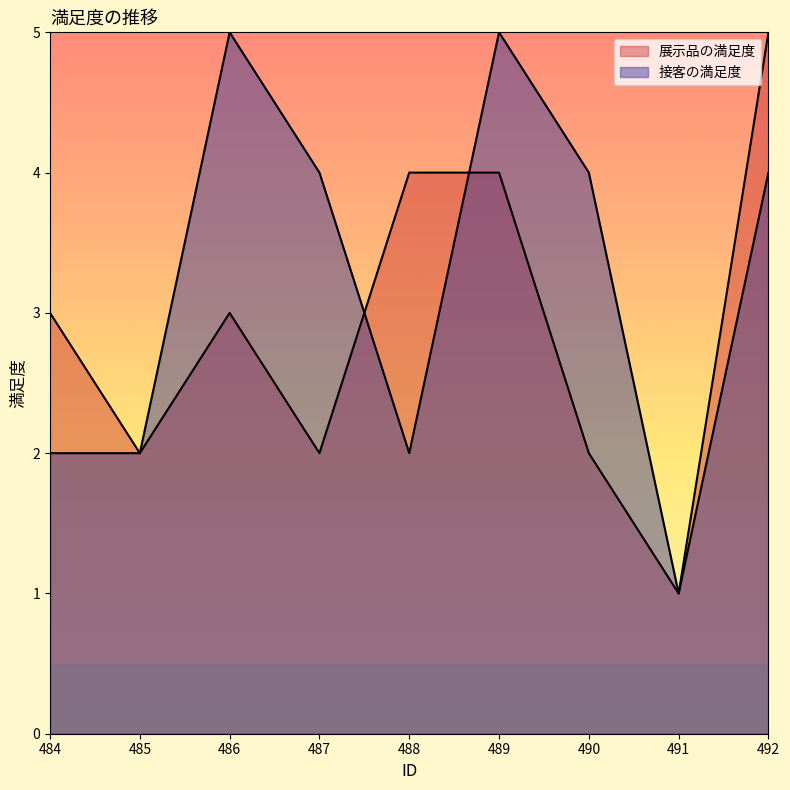

At how many categories does at least one series exceed 1?

8